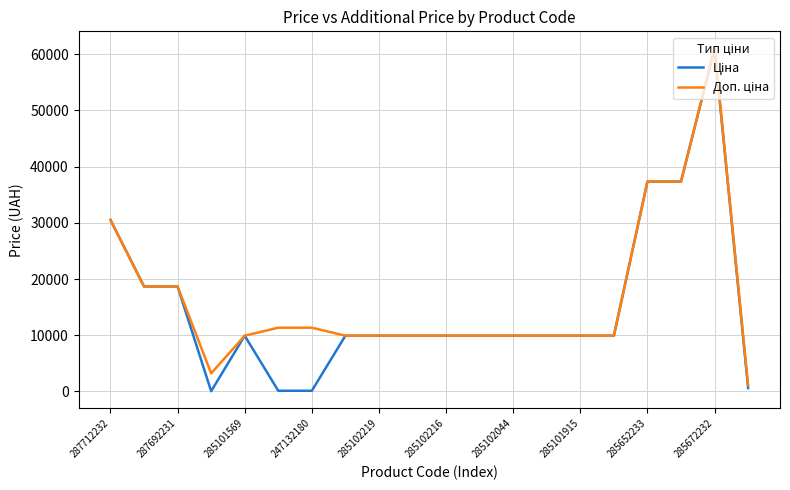

Does the chart have visible grid lines?

Yes